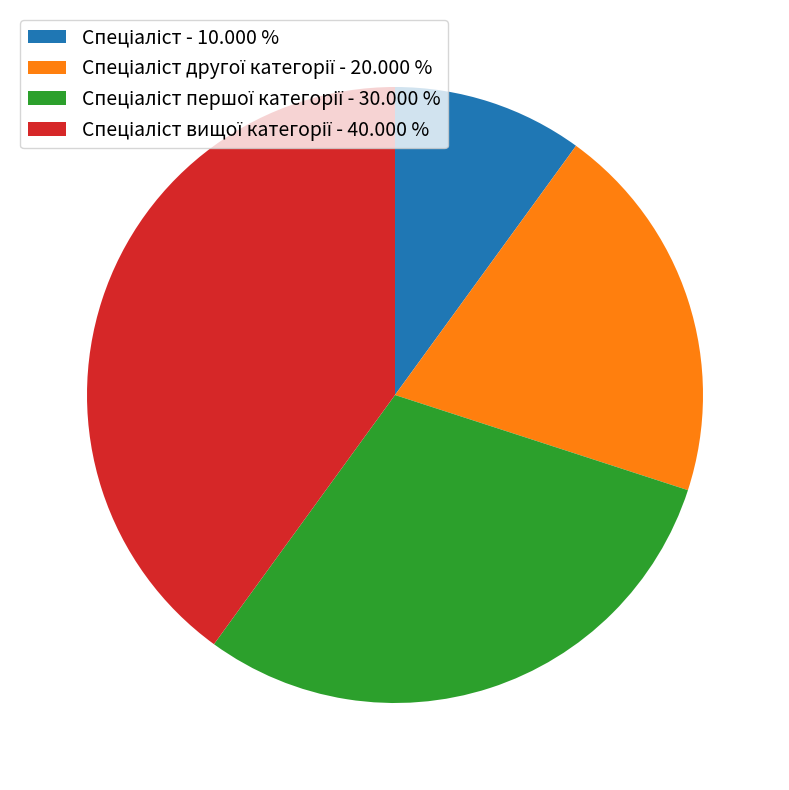

Is there any slice that represents more than half of the pie?

No